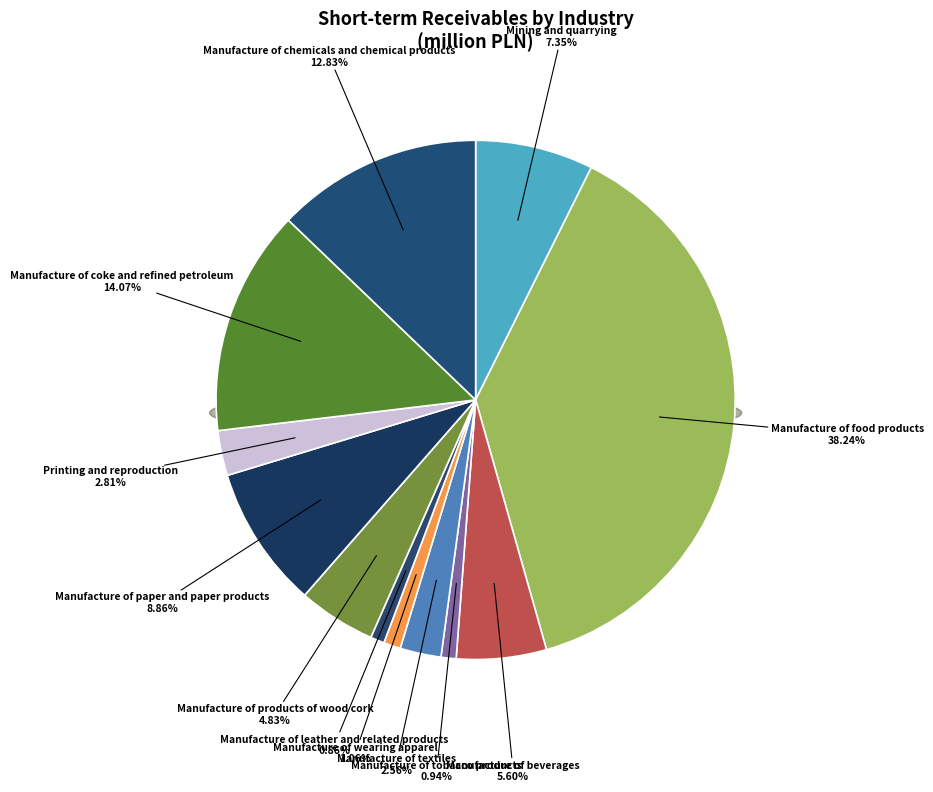

What percentage is the Manufacture of coke and refined petroleum slice, to the nearest percent?

14%